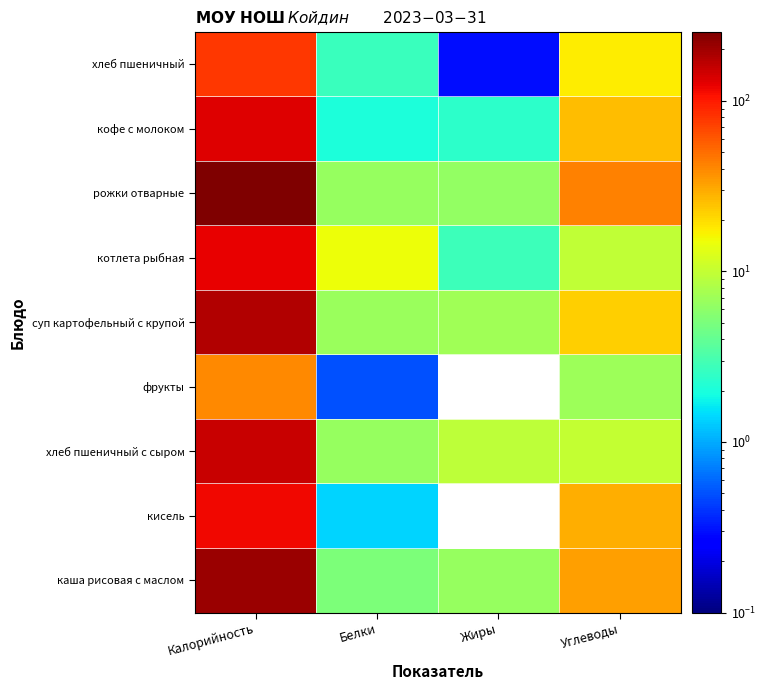

How many data points does each series have?

4